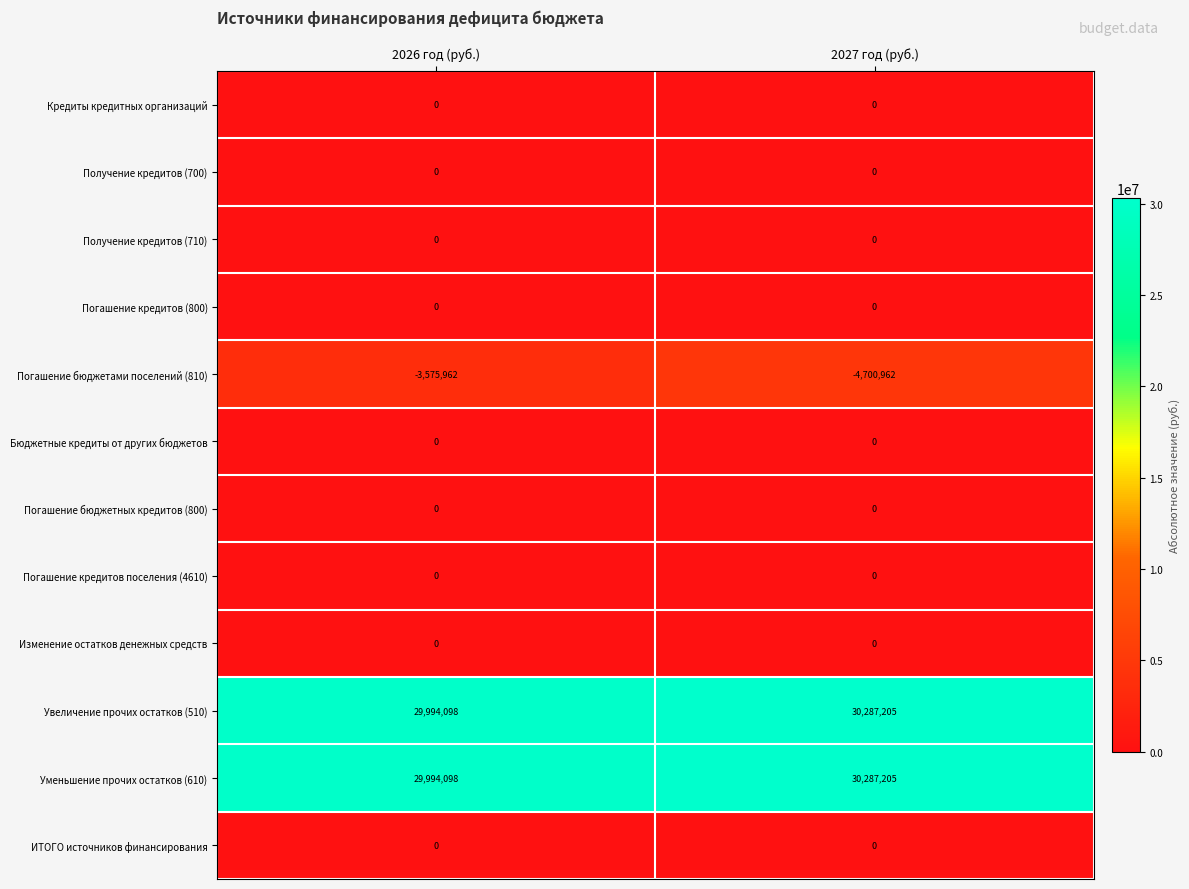

At which category is the sum across all series the highest?

2026 год (руб.)